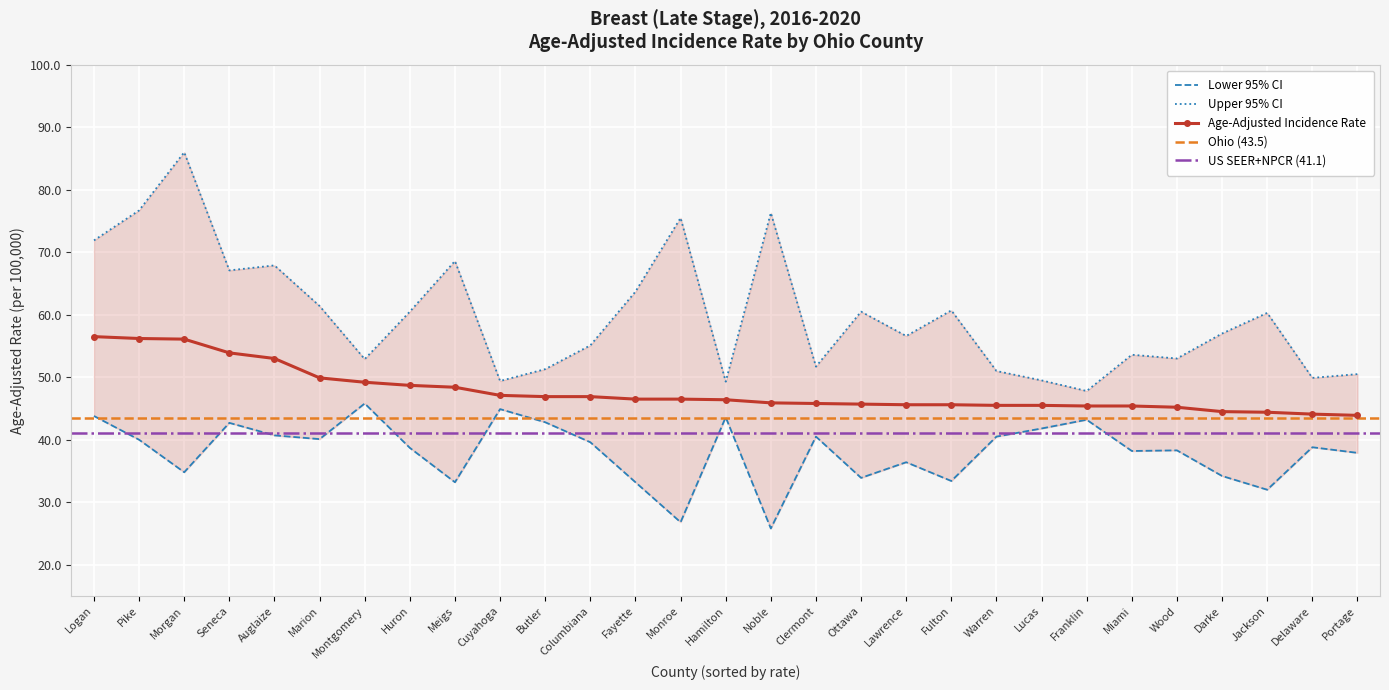

What is the difference between the maximum and second lowest values in the Age-Adjusted Incidence Rate series?

12.4